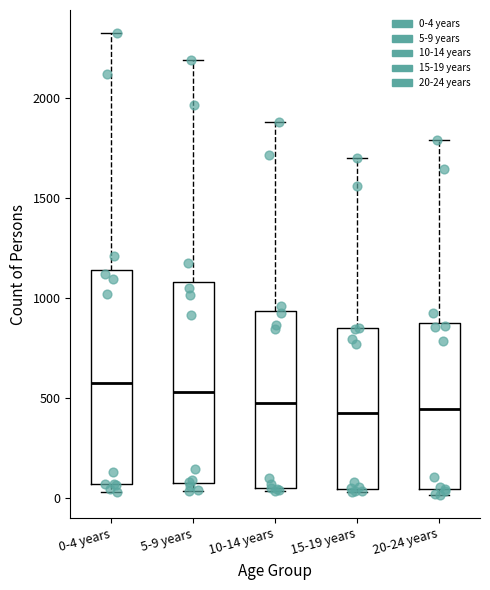

Reading left to right, transcribe this box plot: for each box, give where its median line is, the range the box spans, and where its two whiskers end, as read against the y-axis. The values are not printed on the chart, so give them approximately, as read against the axis.

0-4 years: median 600, box 50 to 1150, whiskers 50 (just below the box's lower edge) to 2350
5-9 years: median 550, box 100 to 1100, whiskers 50 to 2200
10-14 years: median 450, box 50 to 950, whiskers 50 to 1900
15-19 years: median 450, box 50 to 850, whiskers 50 to 1700
20-24 years: median 450, box 50 to 900, whiskers 0 to 1800